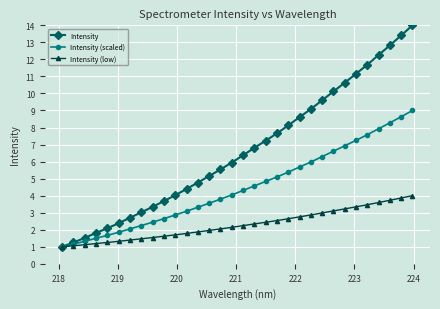

What is the value of the Intensity (scaled) point at the 13th from the left?

3.3